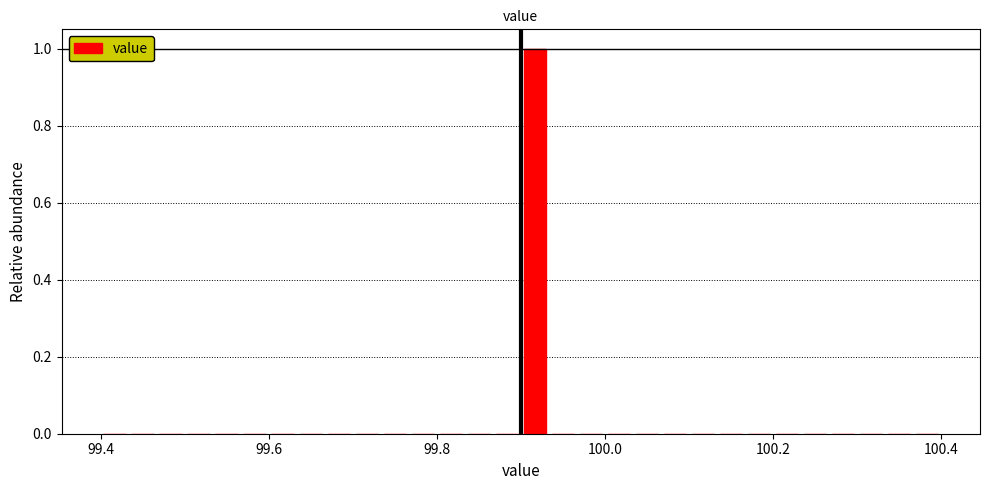

Around what value on the x-axis is the tallest bar? Give the approximate position of its centre, as read against the axis.

99.92